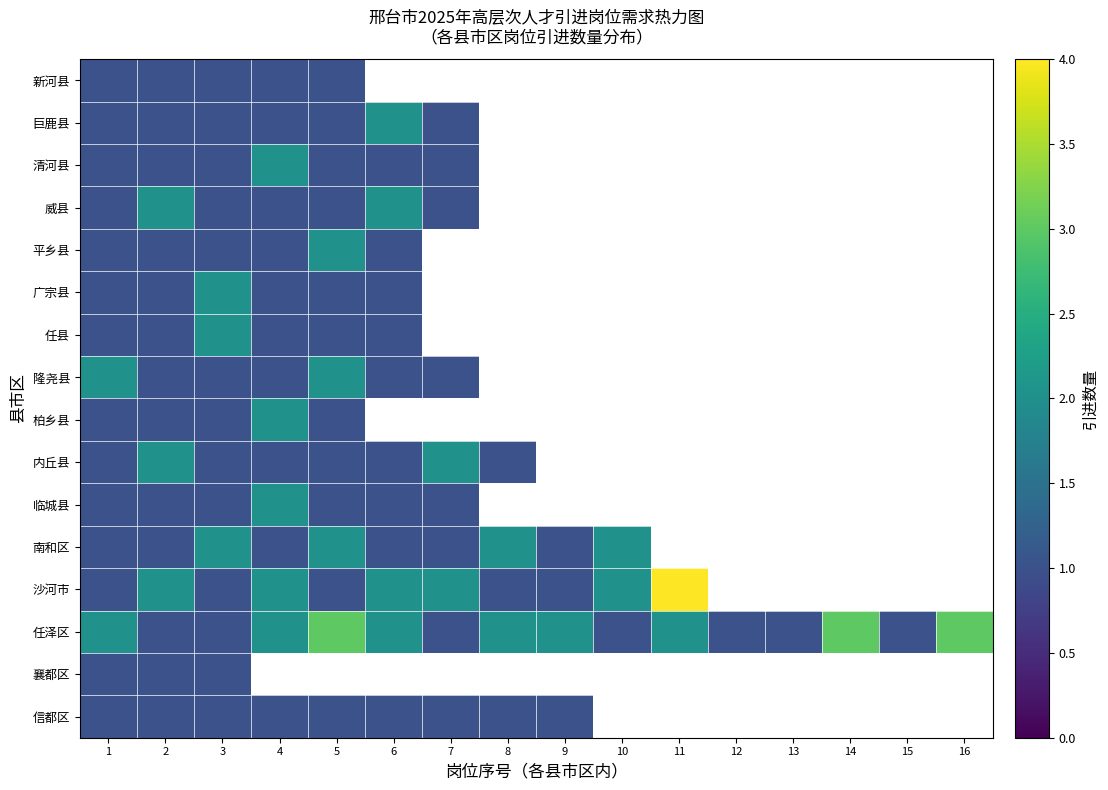

Where is 南和区 nearest to the value 1?

1